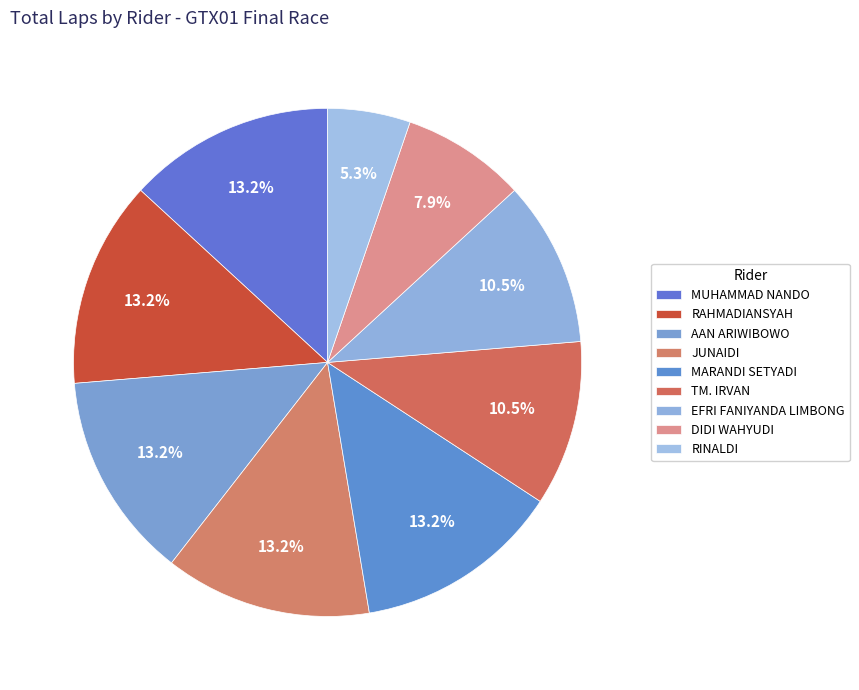

What is the change in value from MARANDI SETYADI to RINALDI?

-3